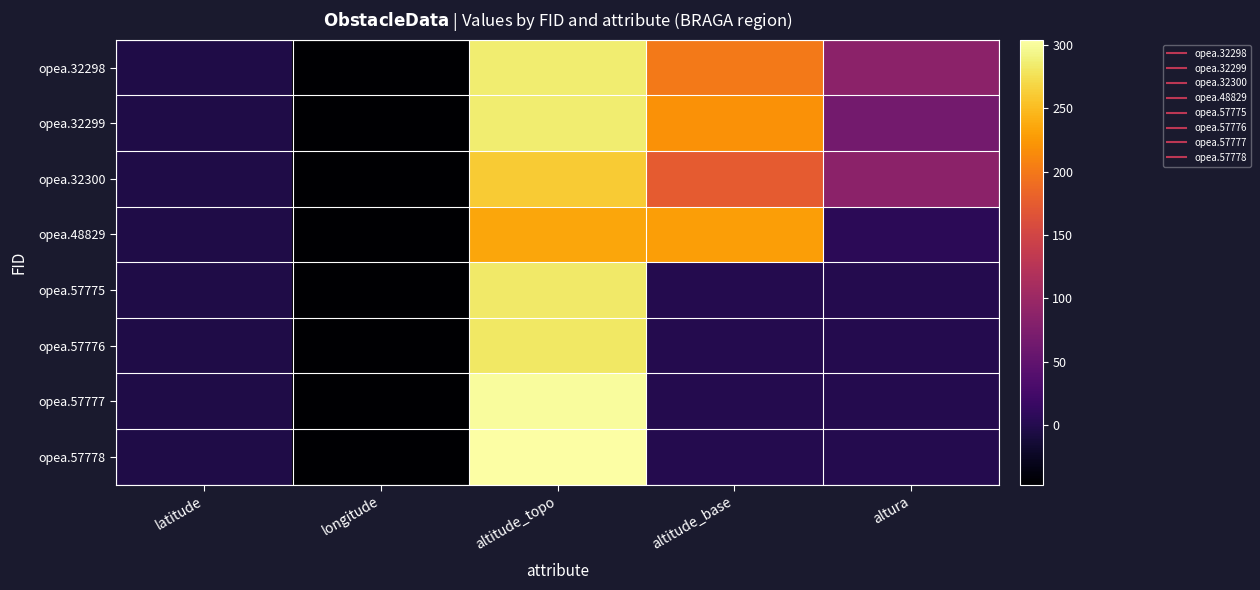

Which label corresponds to the largest value in the chart?

altitude_topo